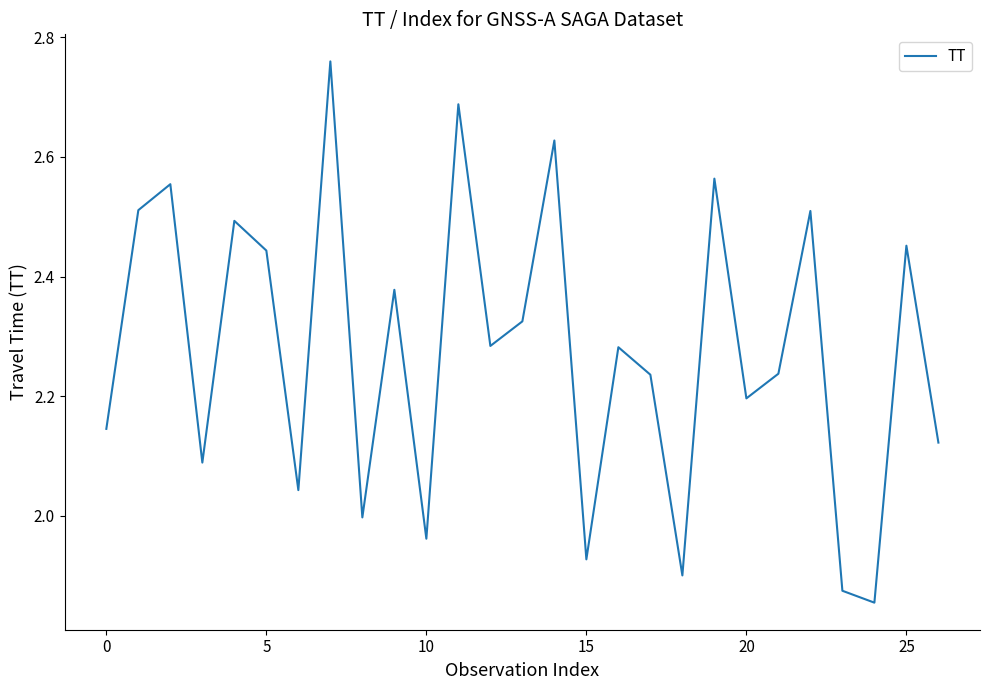

What is the sum of all values?

61.5